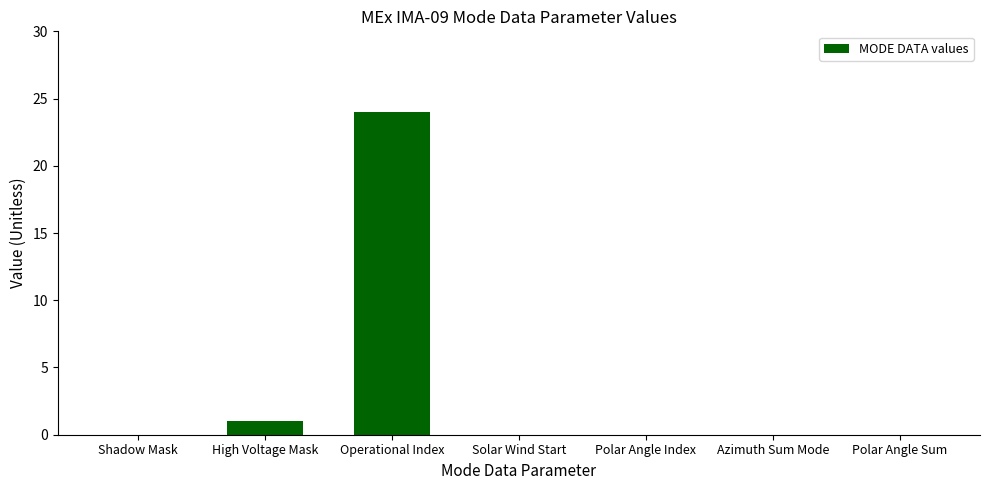

What is the sum of all values?

25